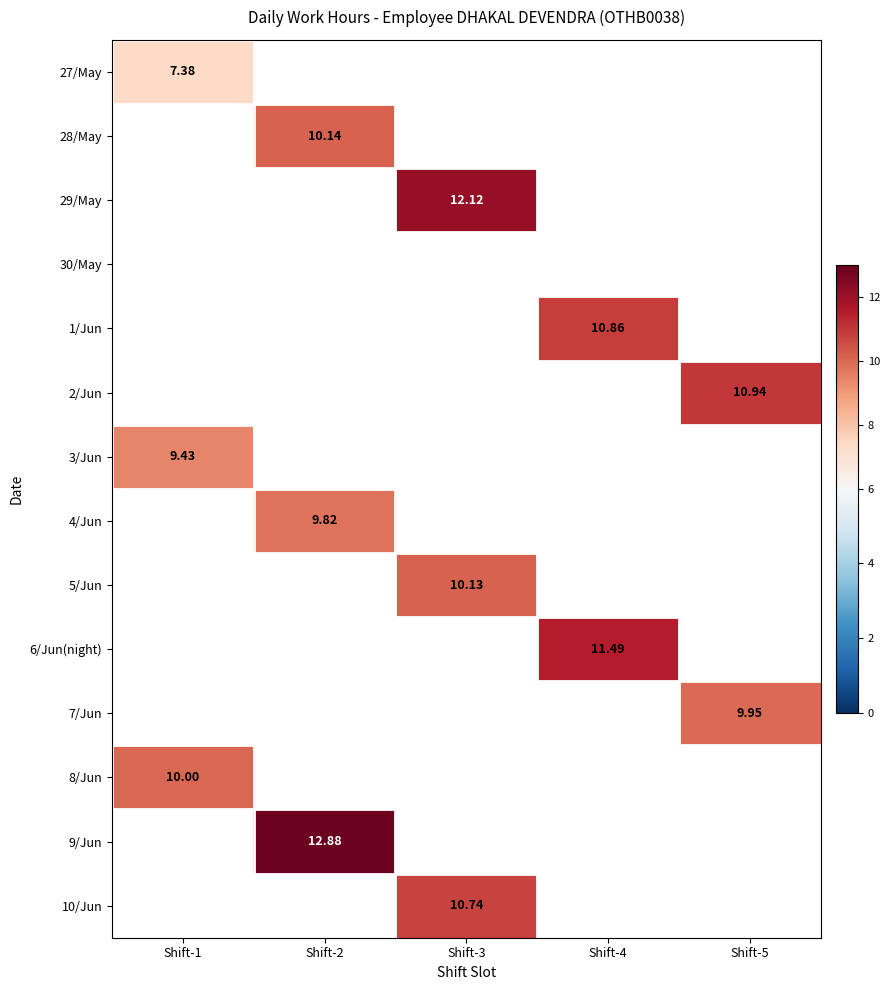

Which category has the highest value across all series?

Shift-2